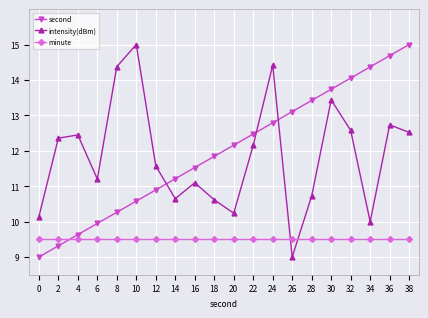

Which category has the highest value in the second series?

38